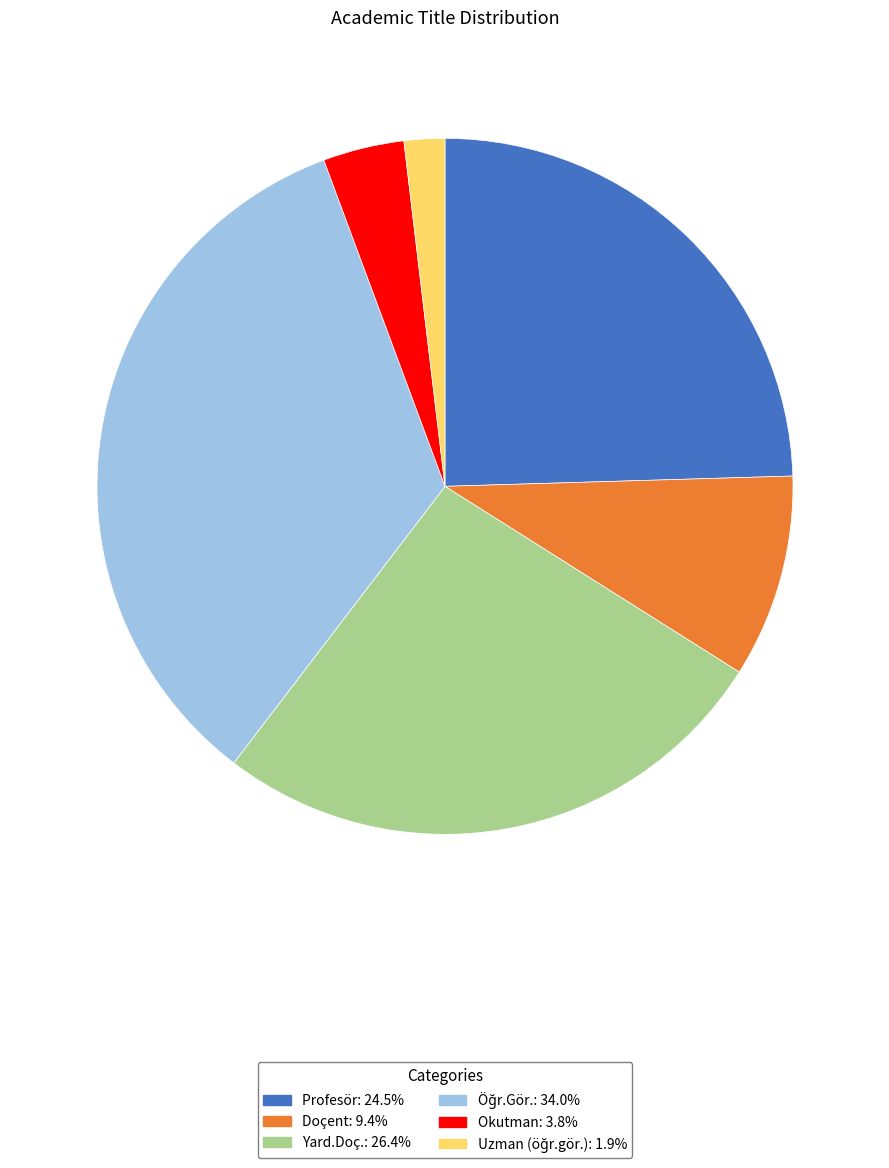

Is the sum of Yard.Doç. and Profesör greater than half?

Yes